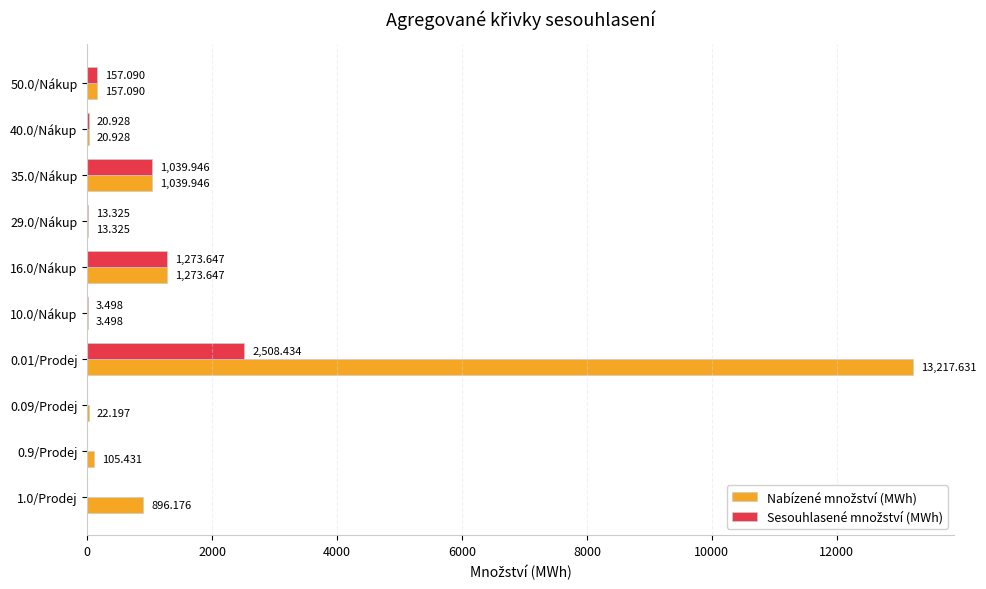

How many distinct data groups are displayed?

2